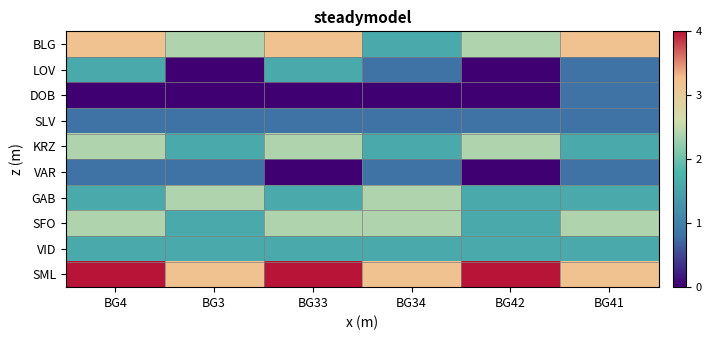

Between BG34 and BG33, which is larger?

BG33